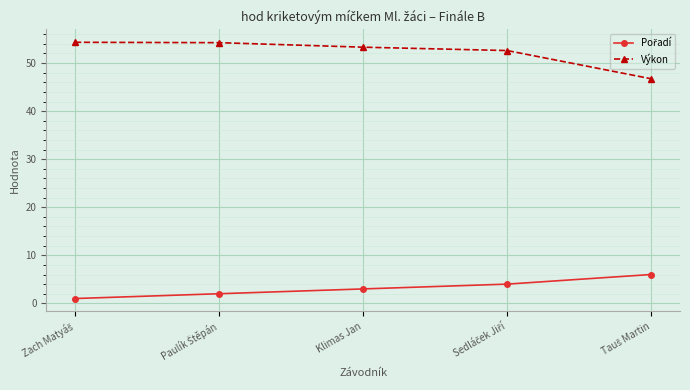

How many categories are shown in the chart?

5